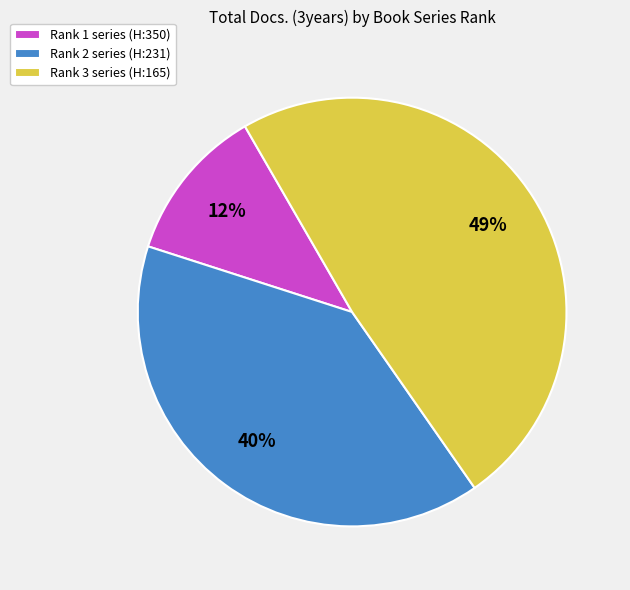

Rank the categories by value from highest to lowest.

Rank 3 series (H:165), Rank 2 series (H:231), Rank 1 series (H:350)